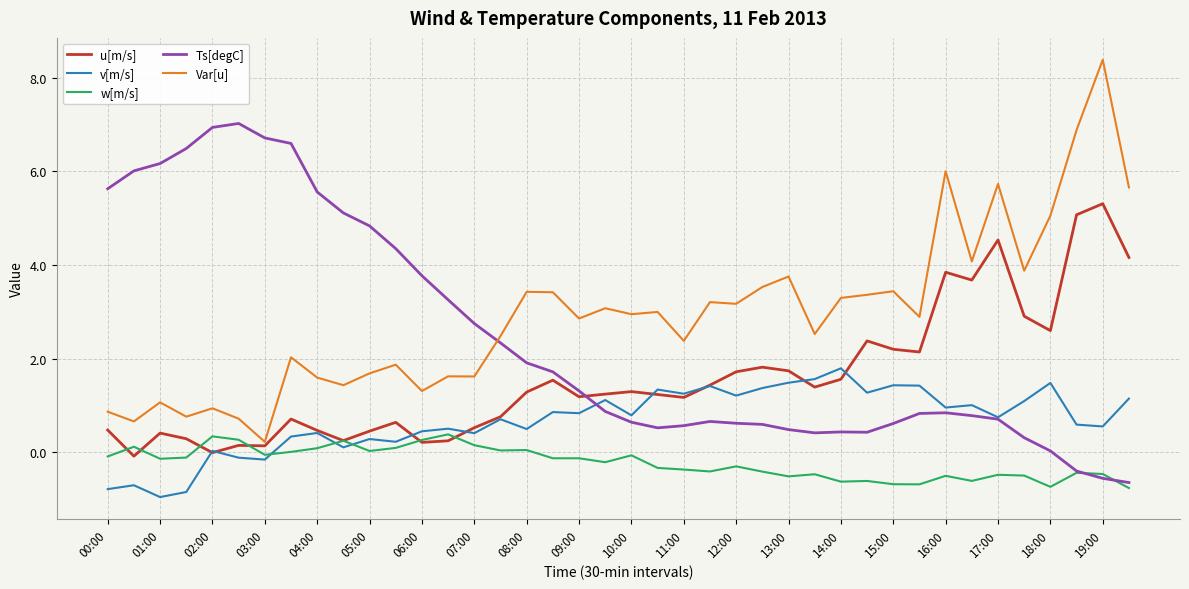

What is the smallest value displayed?

-1.0